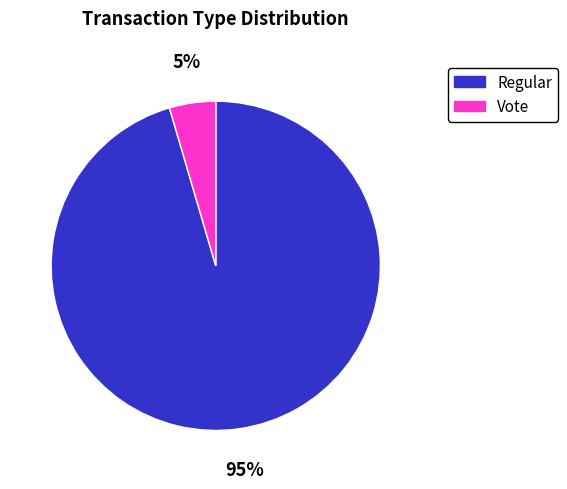

How many slices are in this pie chart?

2